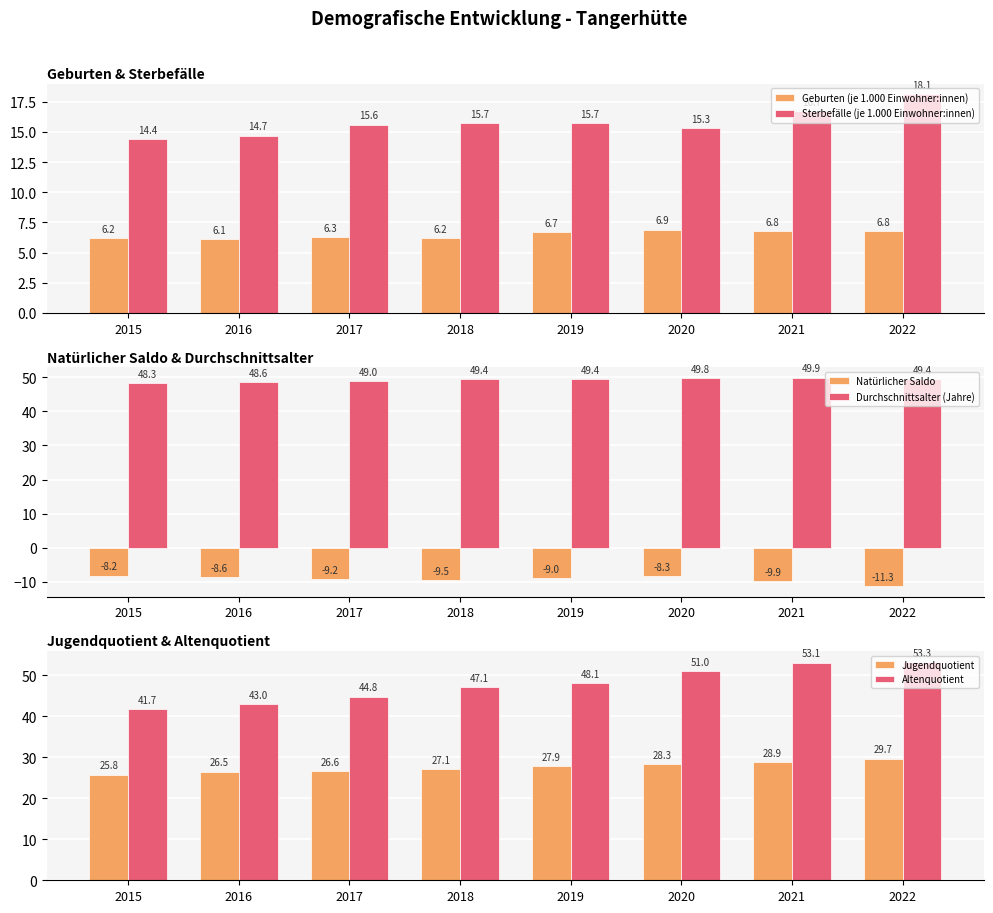

What is the difference between the Jugendquotient values at 2015 and 2020?

2.5